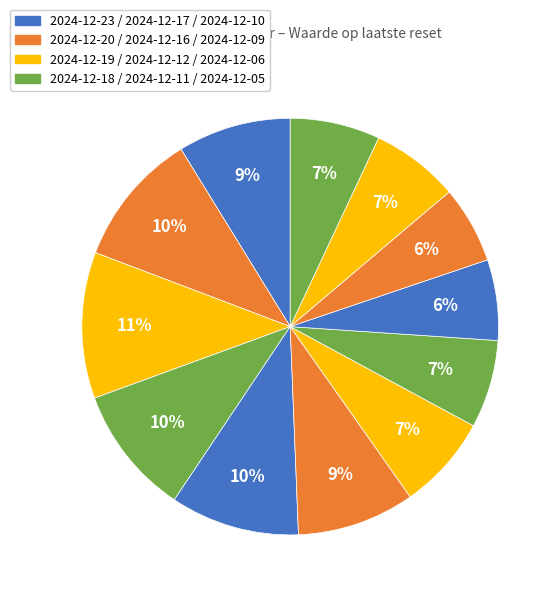

Count the number of slices in the pie.

12